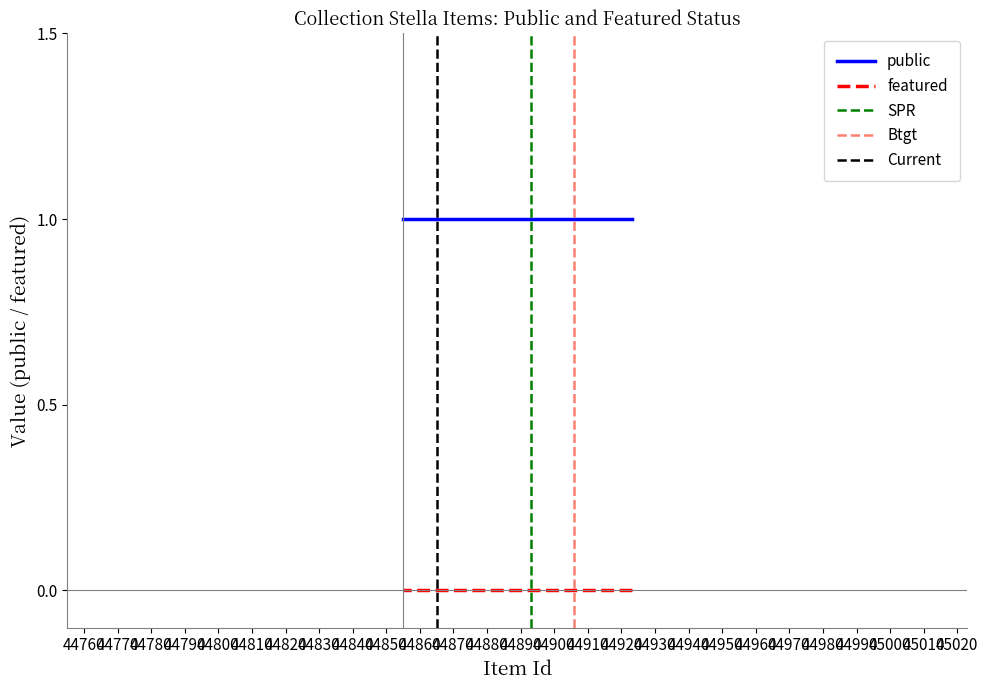

True or false: public and featured cross at least once.

False